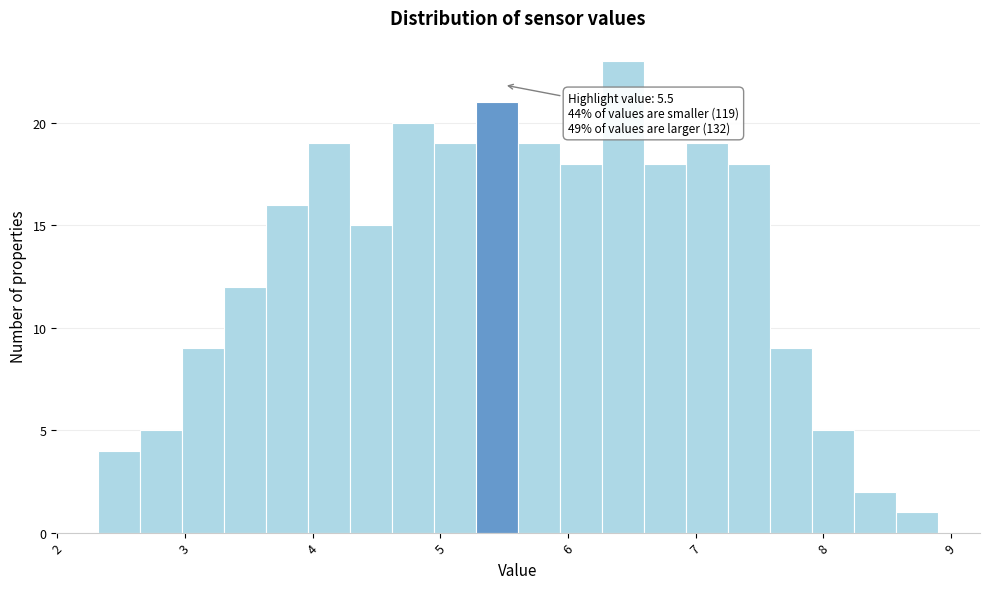

Around what value on the x-axis is the tallest bar? Give the approximate position of its centre, as read against the axis.

6.4